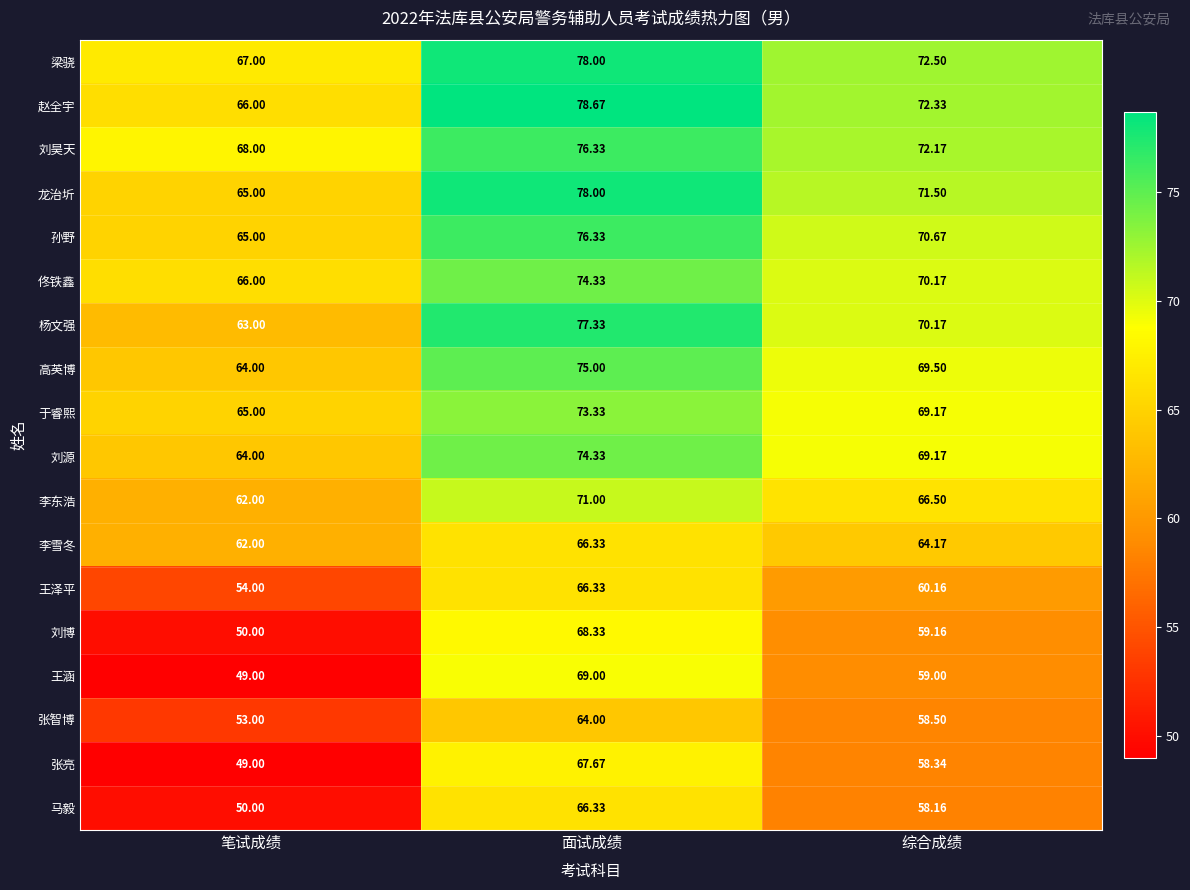

Is the value of 于睿熙 at 综合成绩 greater than the value of 王涵 at 综合成绩?

Yes